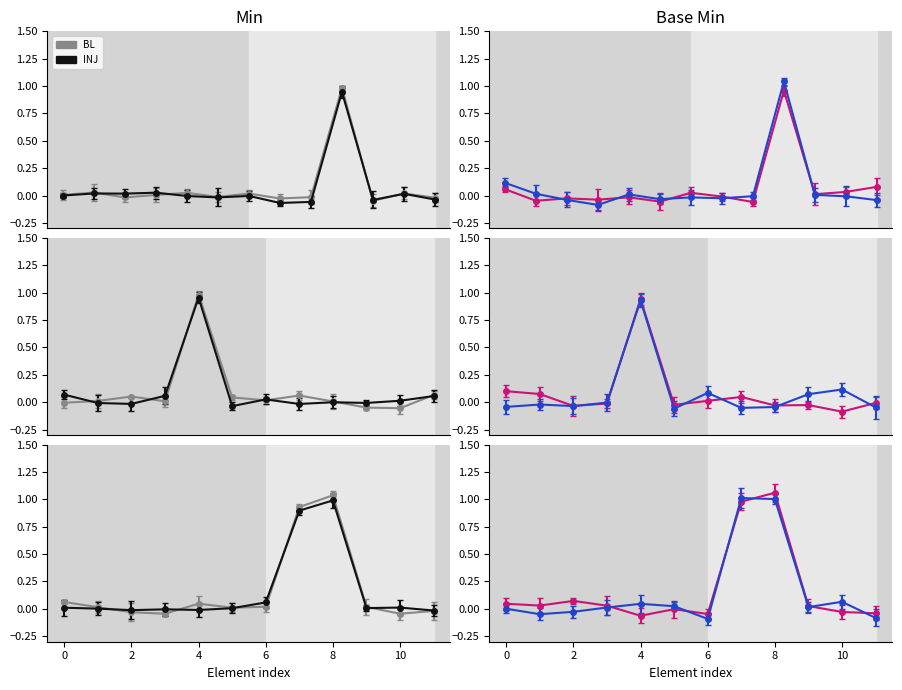

How many series are shown in this chart?

2